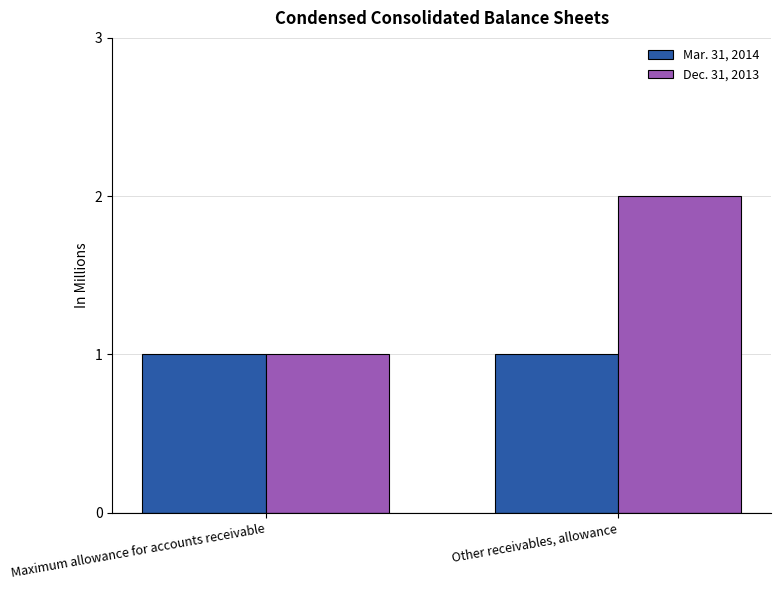

The Dec. 31, 2013 series shows 1 at Other receivables, allowance. True or false?

False